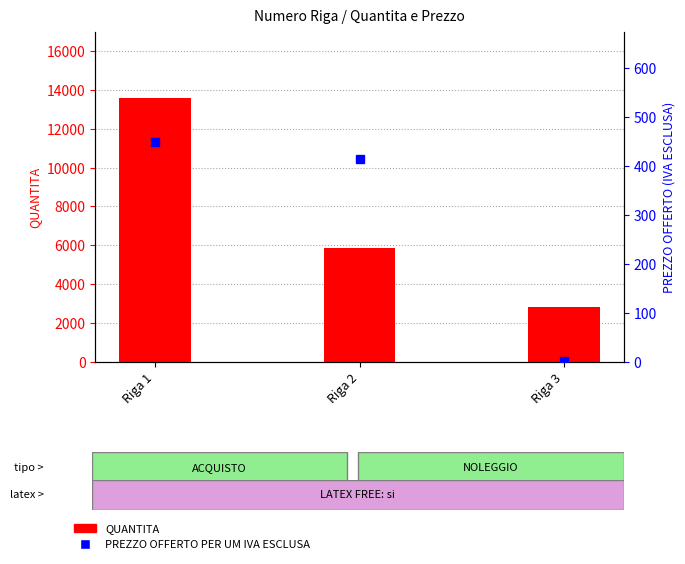

Where is QUANTITA nearest to the value 8208?

Riga 2